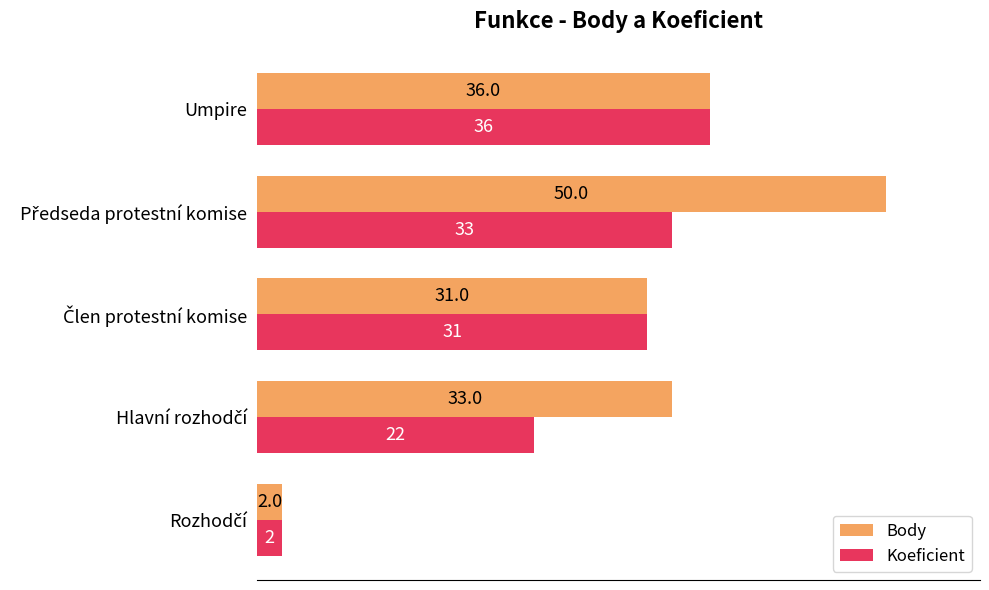

What are all the series names shown in the legend?

Body, Koeficient